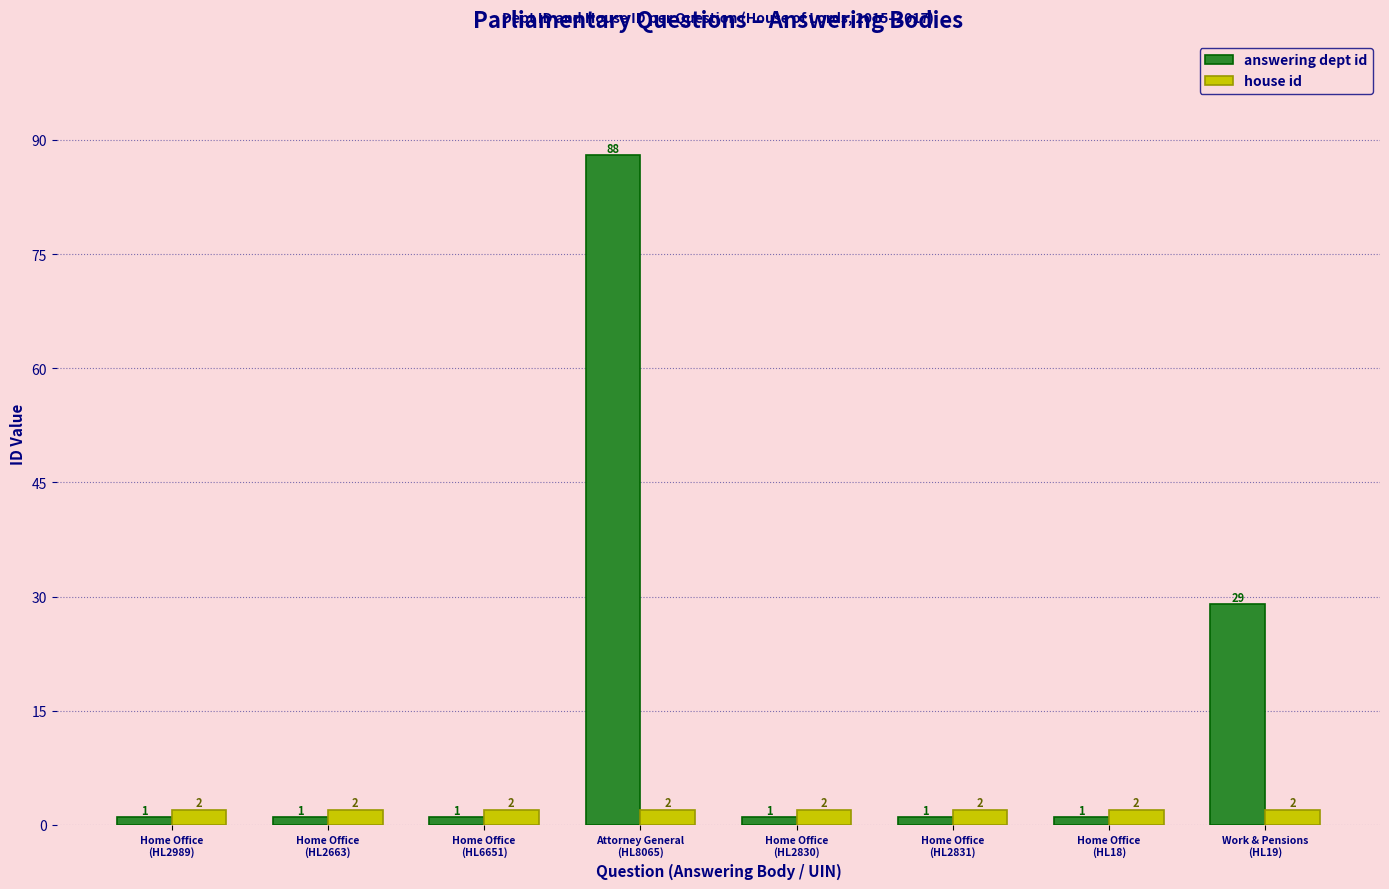

How many categories are shown in the chart?

8